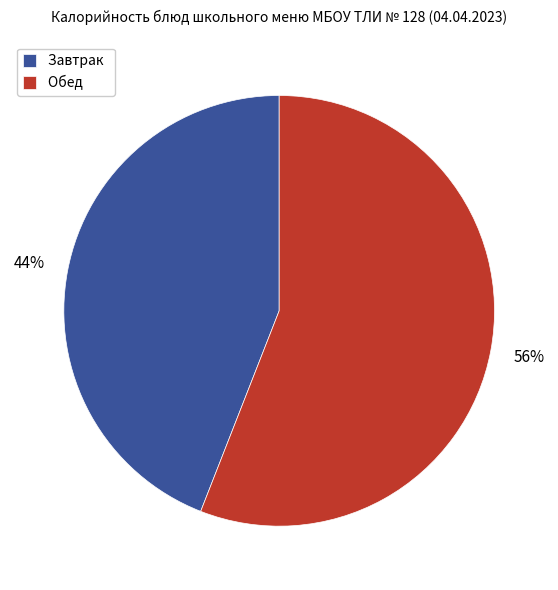

Combined, do Завтрак and Обед account for over 50%?

Yes